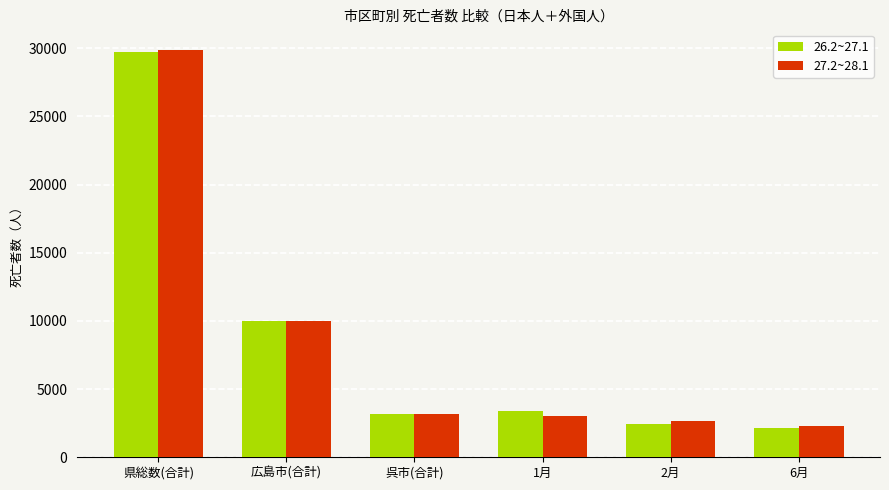

Where does the 26.2~27.1 series first go above 3361?

県総数(合計)